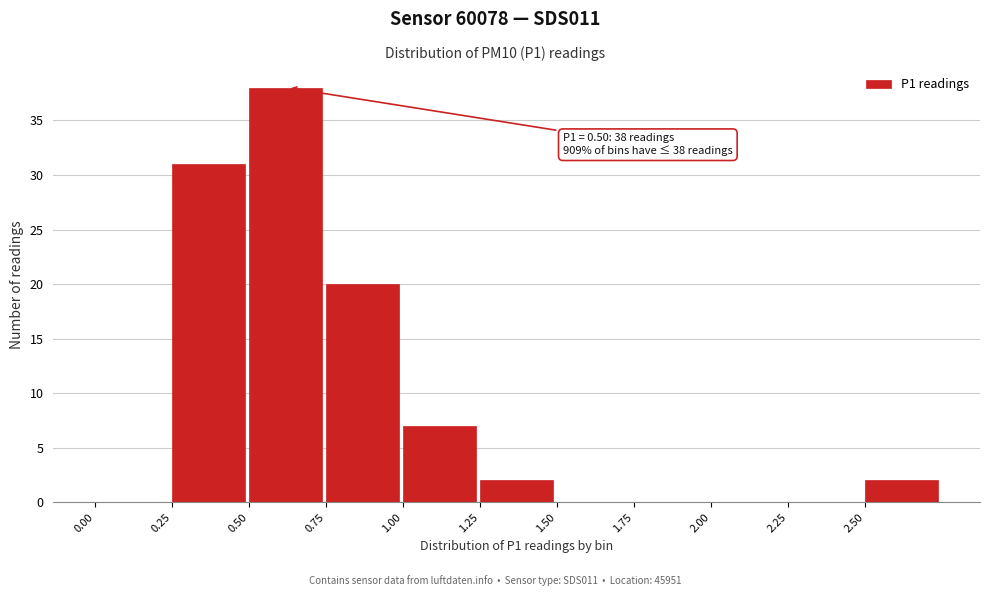

Over which range of the x-axis is the bar tallest?

0.50 to 0.75